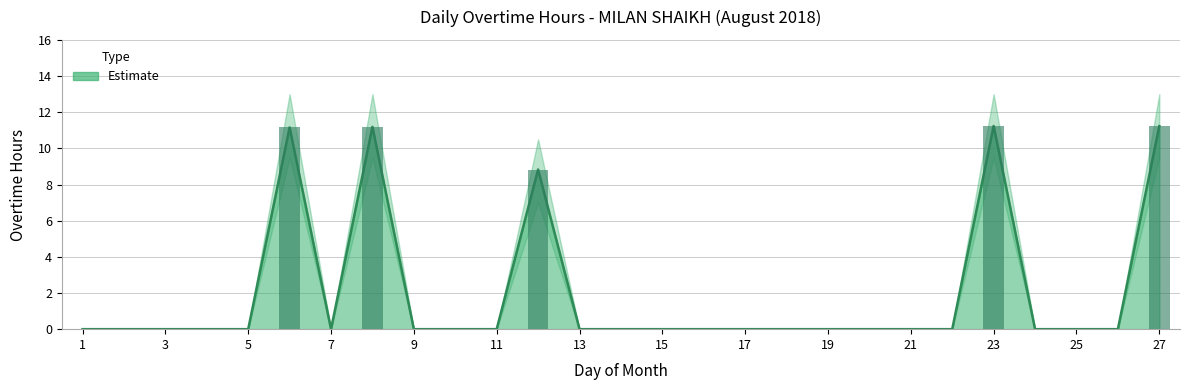

Does the chart contain stacked bars?

No